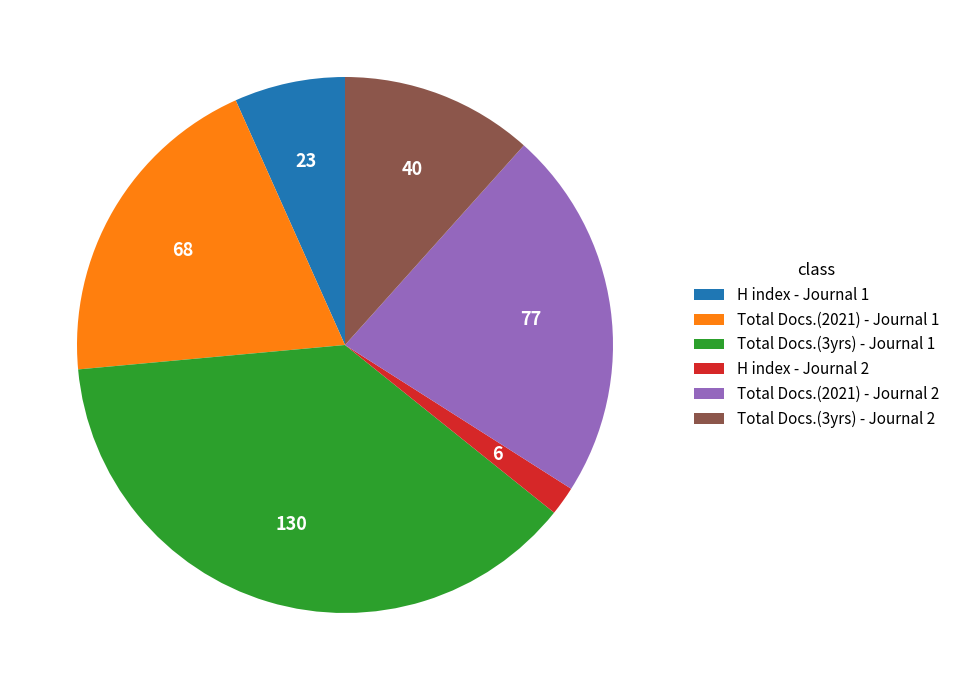

Rank the categories by value from lowest to highest.

H index - Journal 2, H index - Journal 1, Total Docs.(3yrs) - Journal 2, Total Docs.(2021) - Journal 1, Total Docs.(2021) - Journal 2, Total Docs.(3yrs) - Journal 1